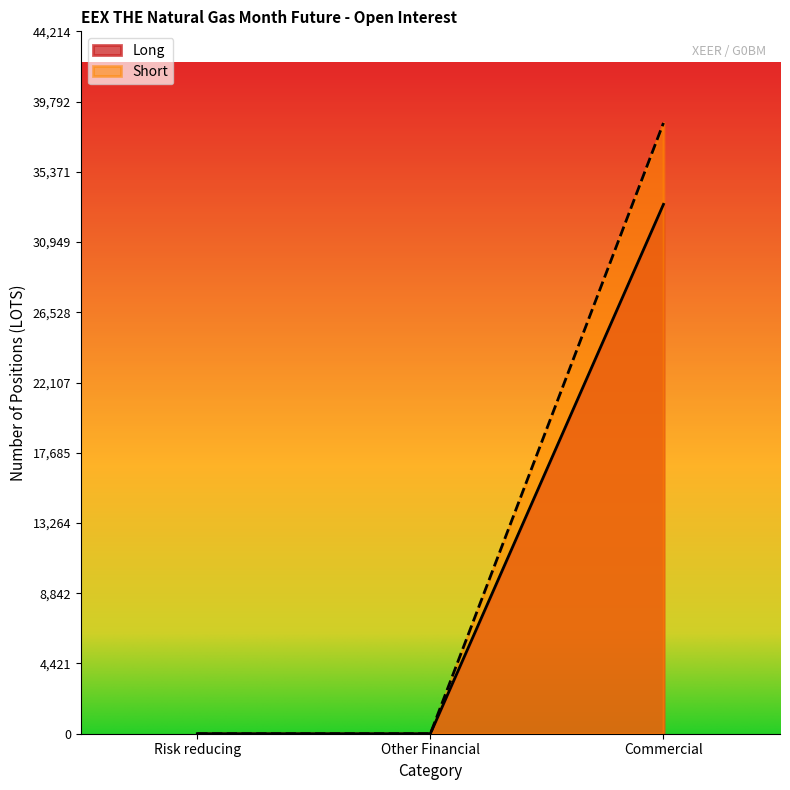

Reading right to left, transcribe all the data shown in this chart.

Long: Commercial=33324	Other Financial=0	Risk reducing=0
Short: Commercial=38447	Other Financial=0	Risk reducing=0